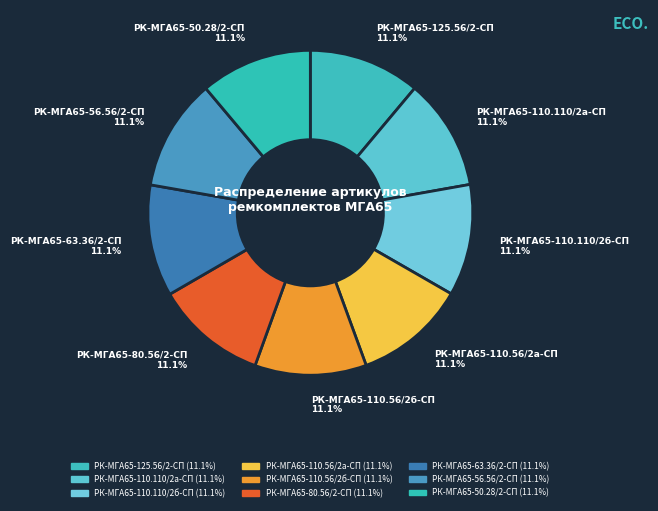

How many slices are in this pie chart?

9